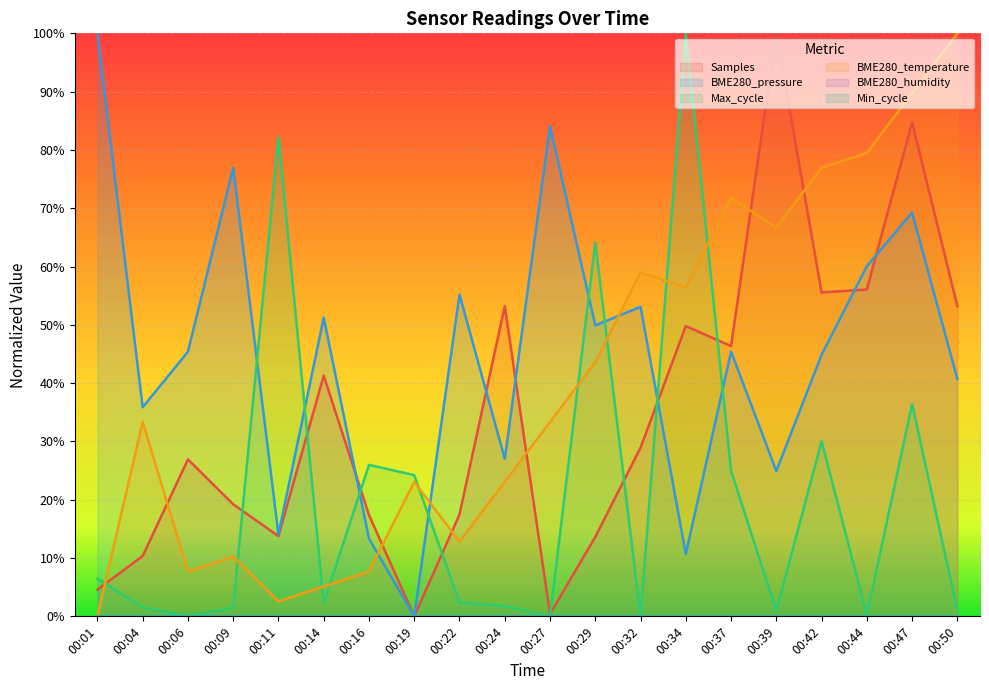

How many data points in Samples are less than 28?

10